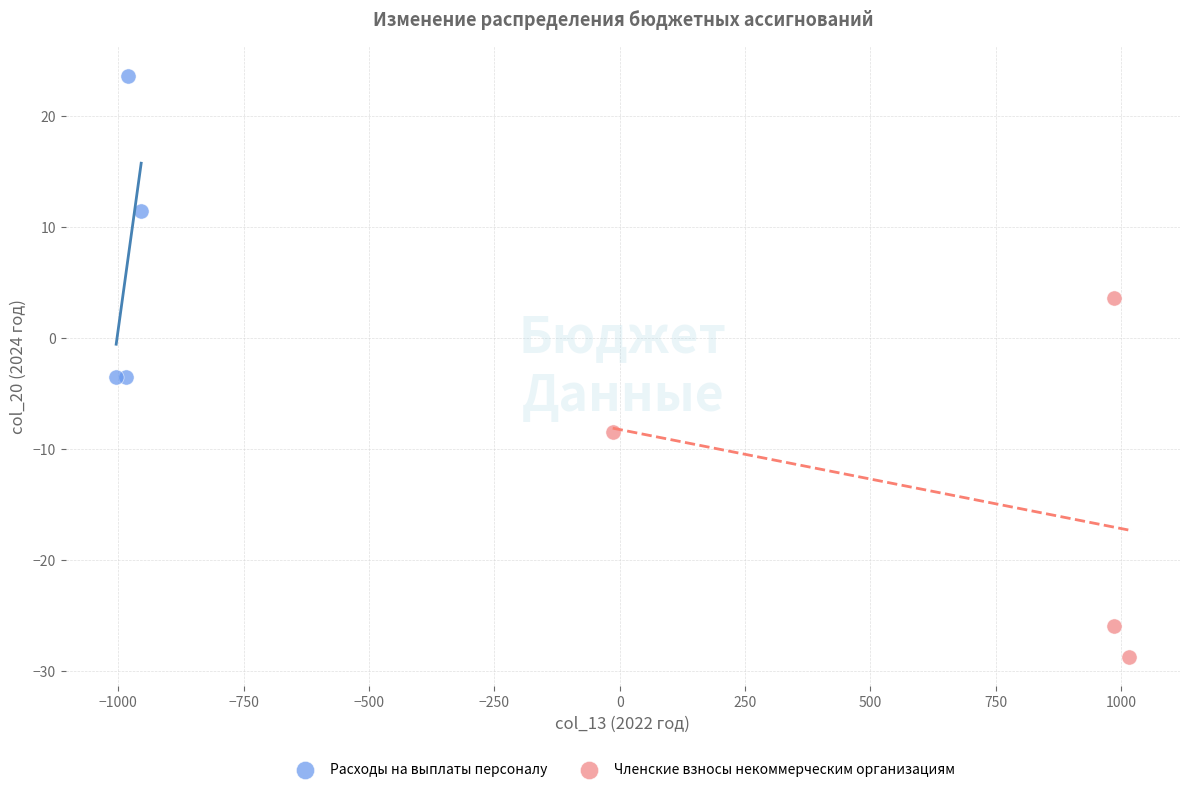

Which series contains the highest Y value?

Расходы на выплаты персоналу